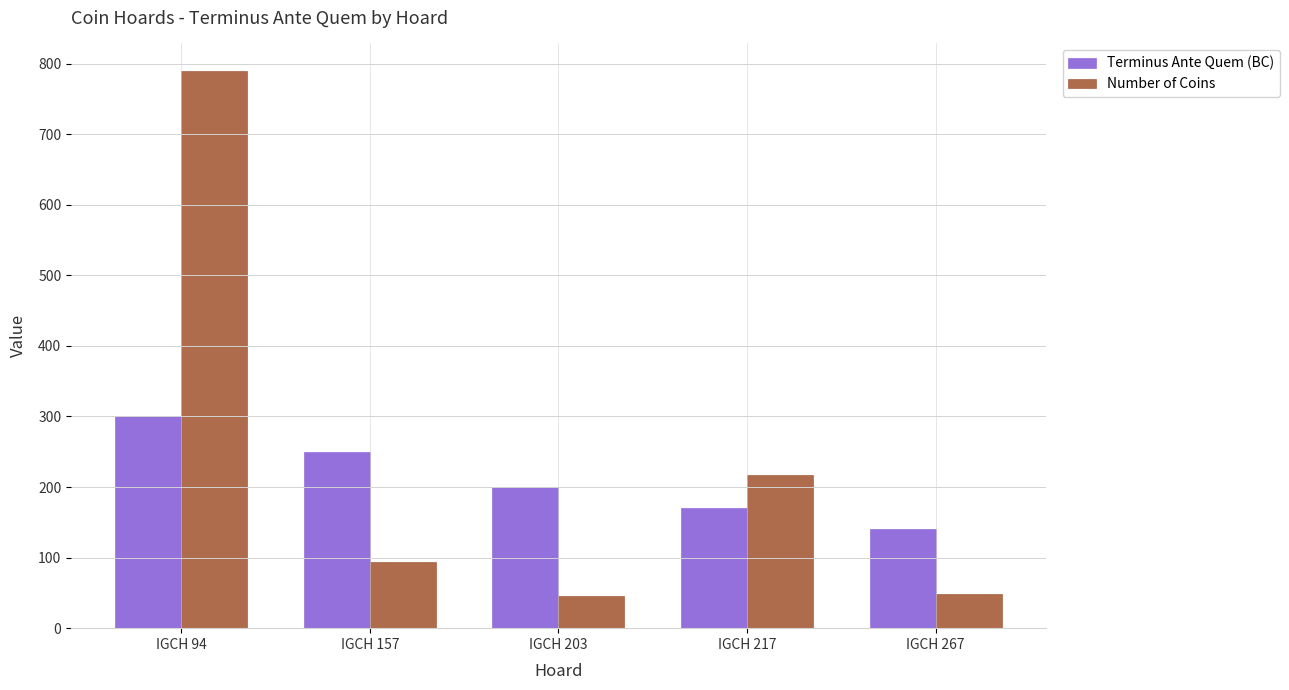

What is the difference between the maximum and minimum values in the Terminus Ante Quem (BC) series?

160